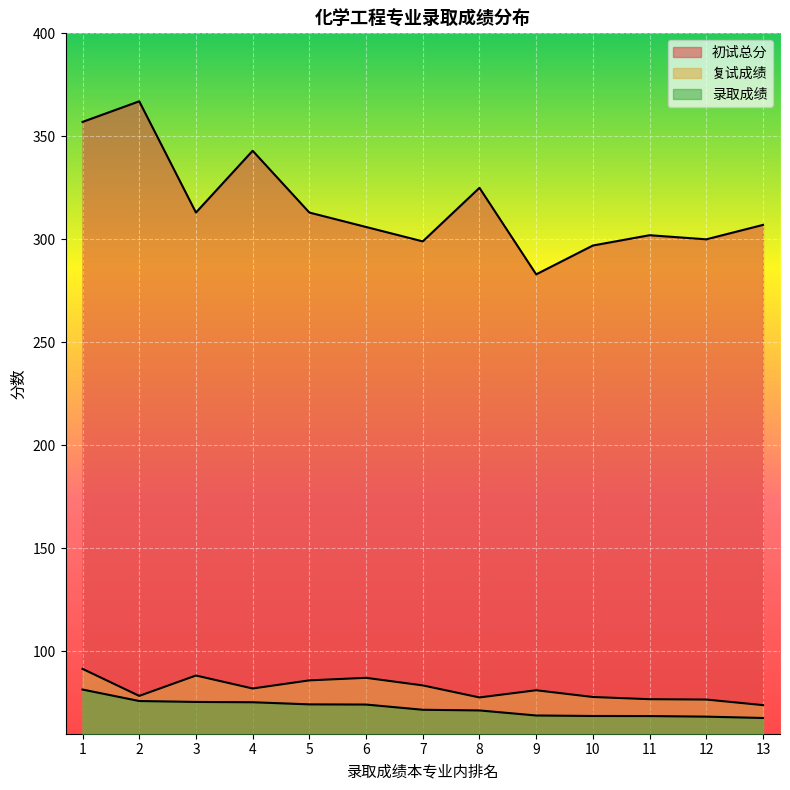

Between 12 and 3, which is larger?

3